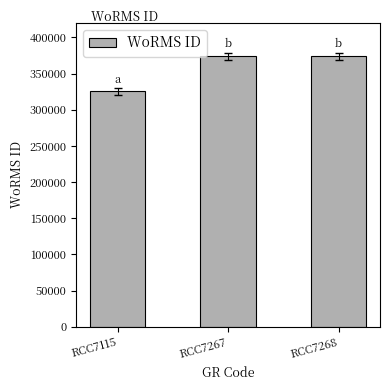

Reading left to right, what are all the values shown in this chart?

325486	374066	374066